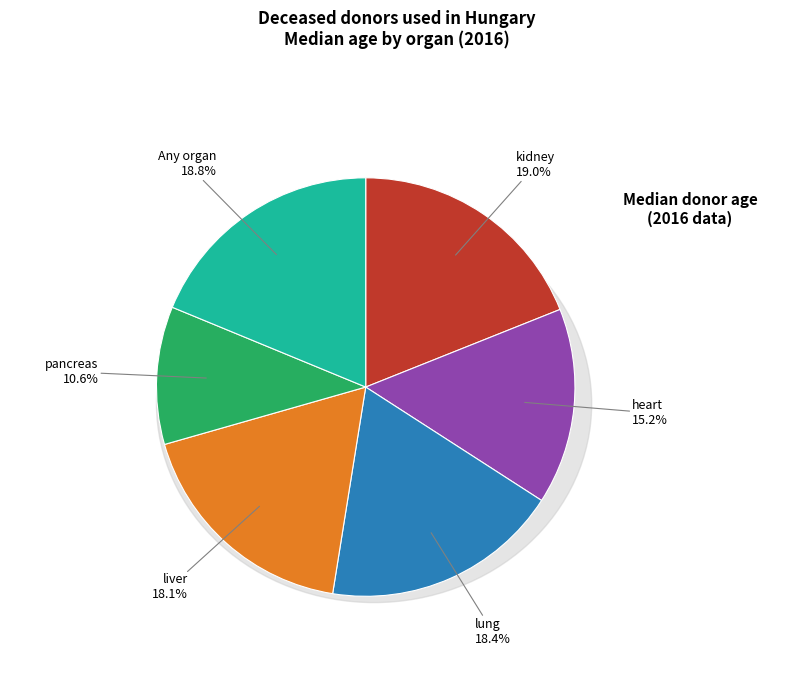

What is the smallest slice in the pie chart?

pancreas